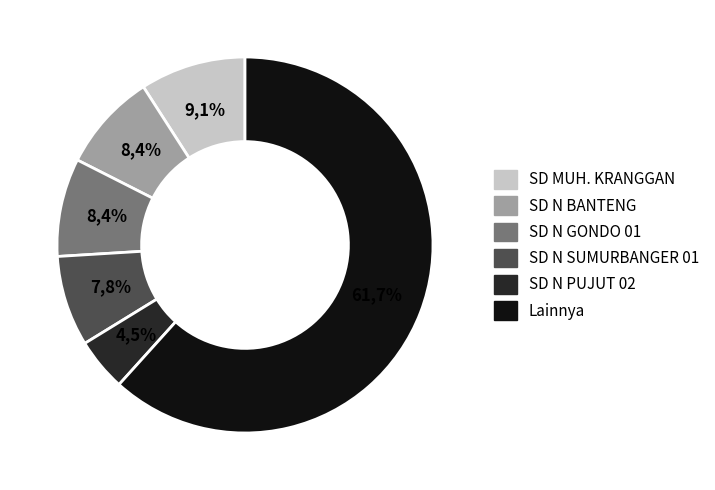

True or false: SD NEGERI HARJOWINANGUN 02 accounts for 1% of the total.

False